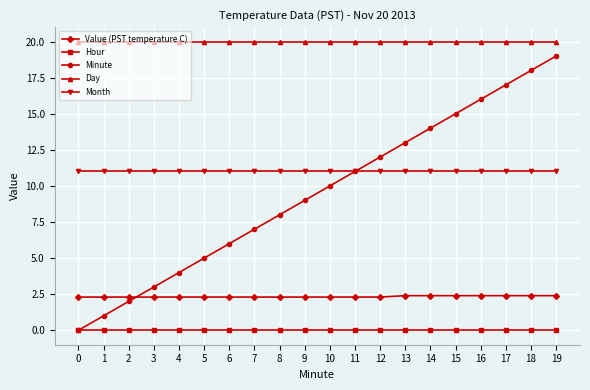

Which series has the largest total across all categories?

Day